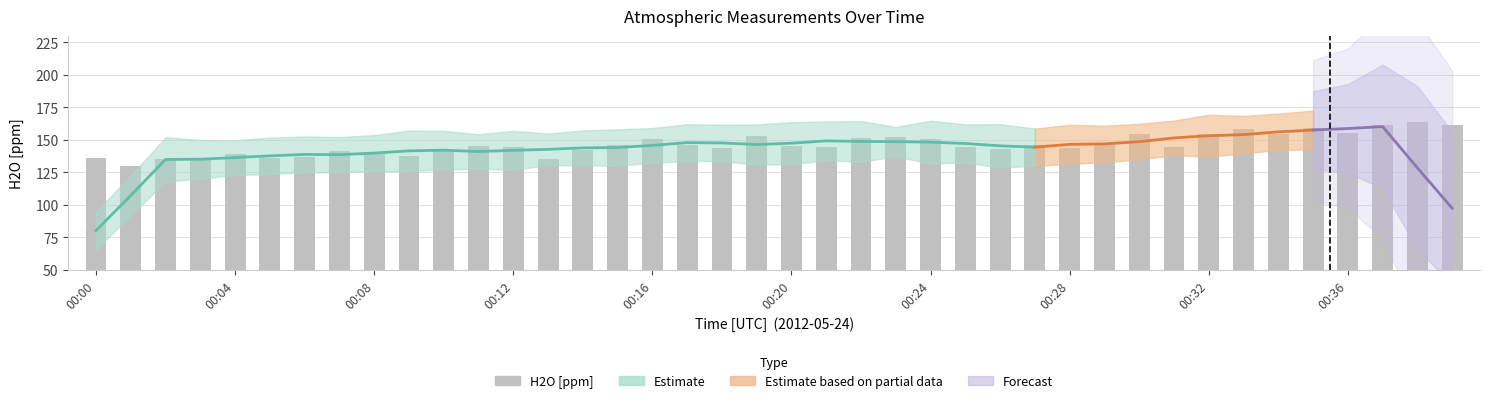

What is the minimum value shown in the chart?

129.9